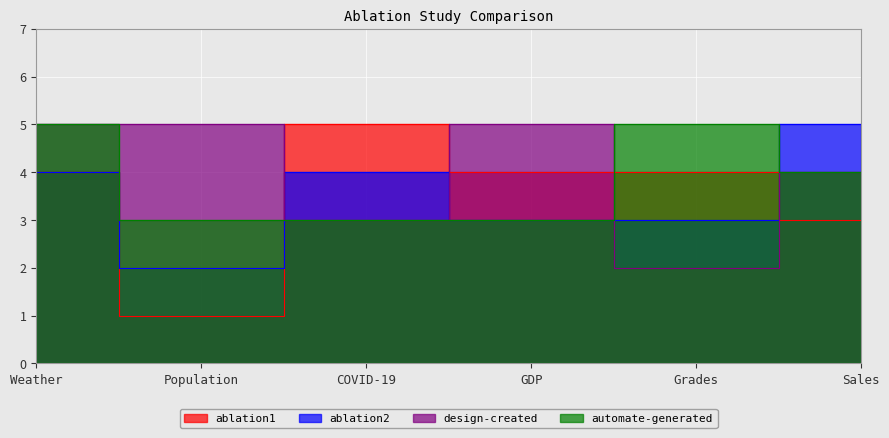

Is the value of automate-generated at Sales greater than the value of ablation2 at Grades?

Yes